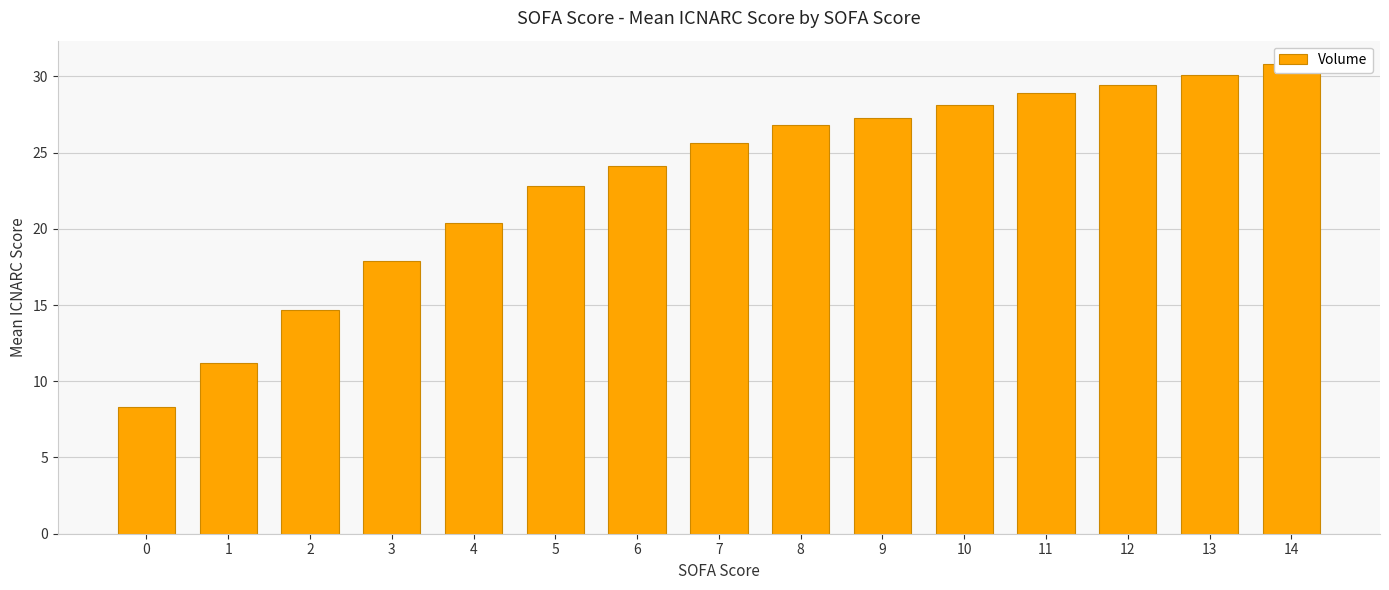

Which has a higher value, 0 or 3?

3